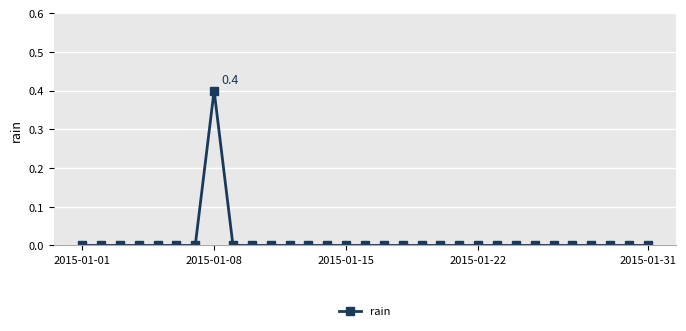

Reading left to right, transcribe all the data shown in this chart.

0.0	0.0	0.0	0.0	0.0	0.0	0.0	0.4	0.0	0.0	0.0	0.0	0.0	0.0	0.0	0.0	0.0	0.0	0.0	0.0	0.0	0.0	0.0	0.0	0.0	0.0	0.0	0.0	0.0	0.0	0.0